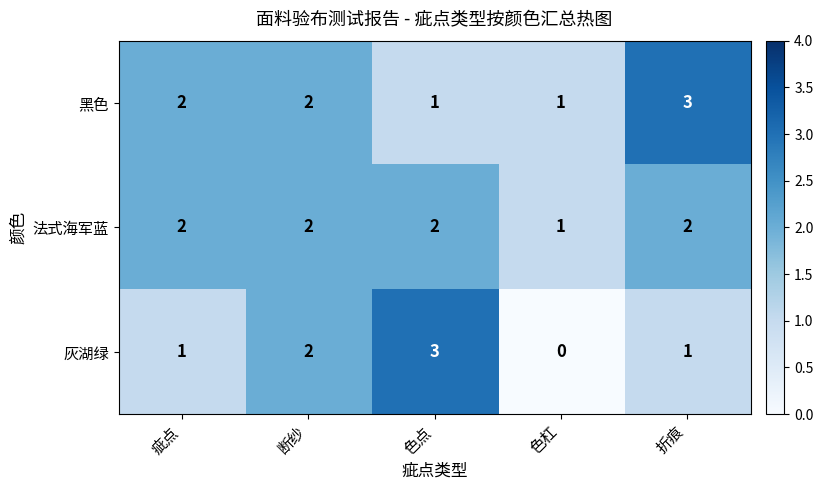

Count the number of data series in this chart.

3